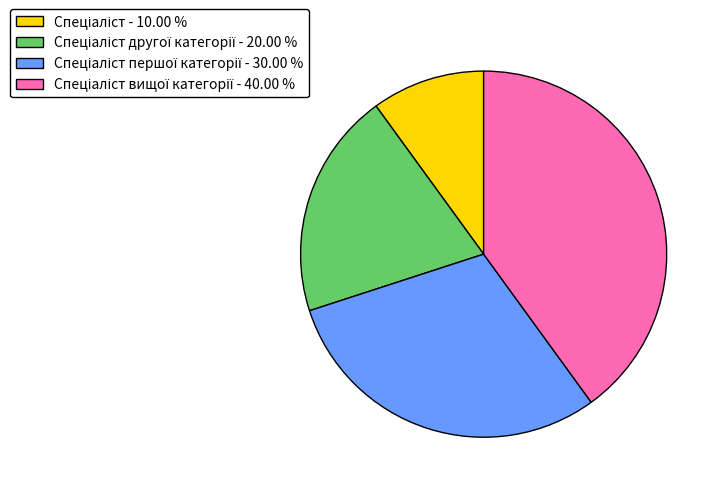

Is there a majority slice in this chart?

No